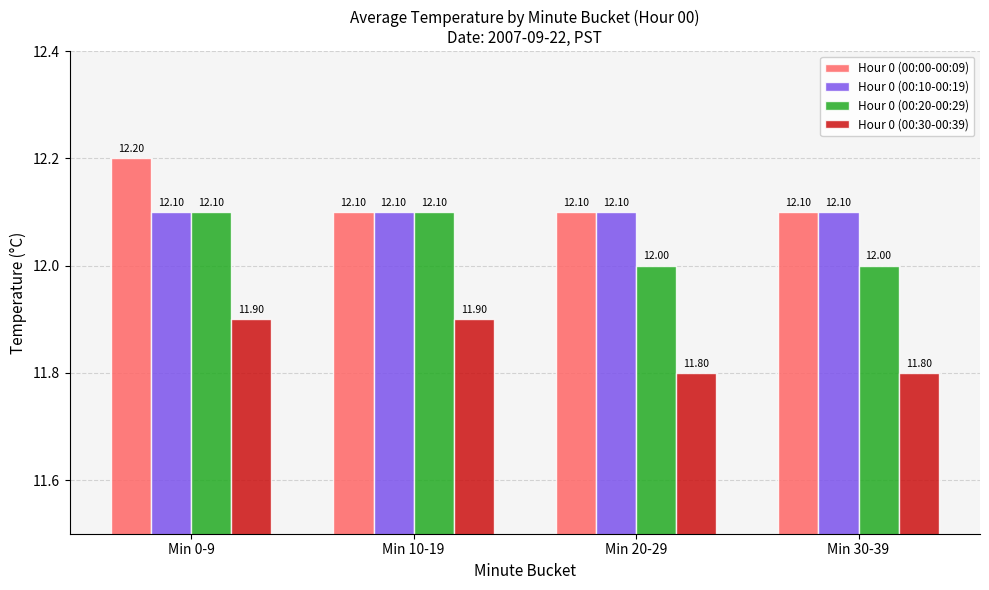

What is the highest value of the Hour 0 (00:20-00:29) series?

12.1